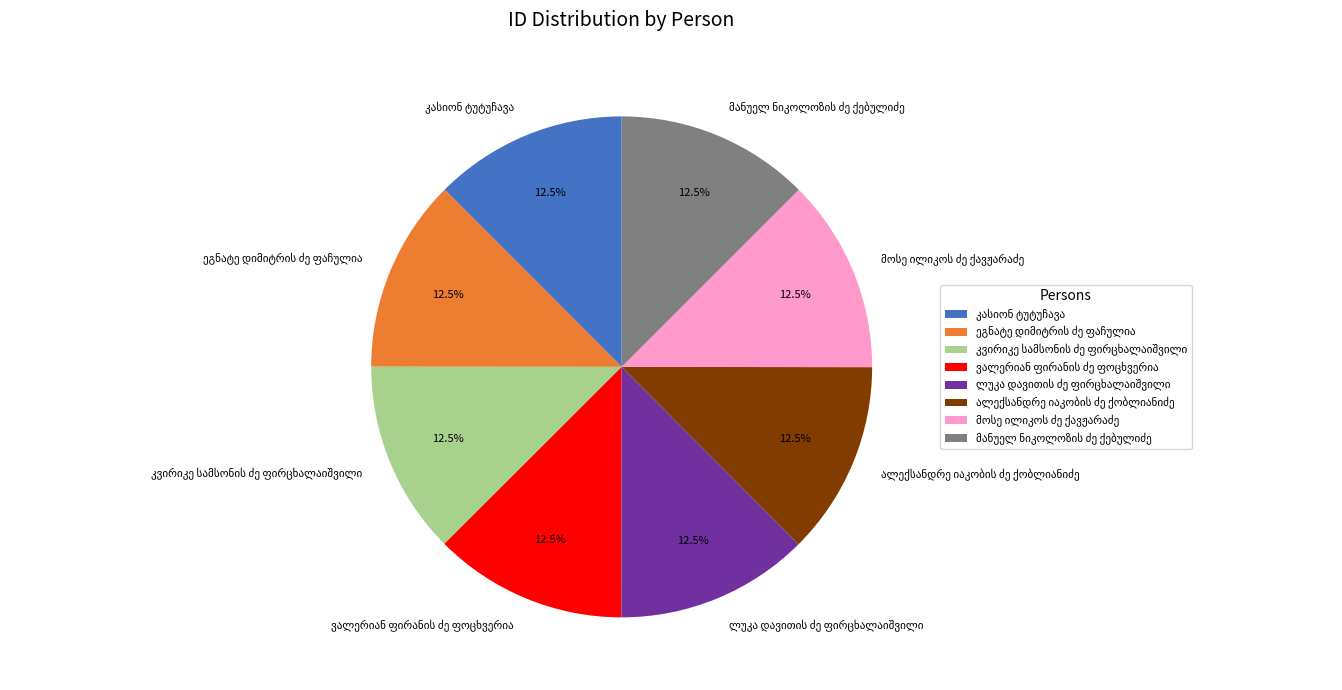

Is there any slice that represents more than half of the pie?

No